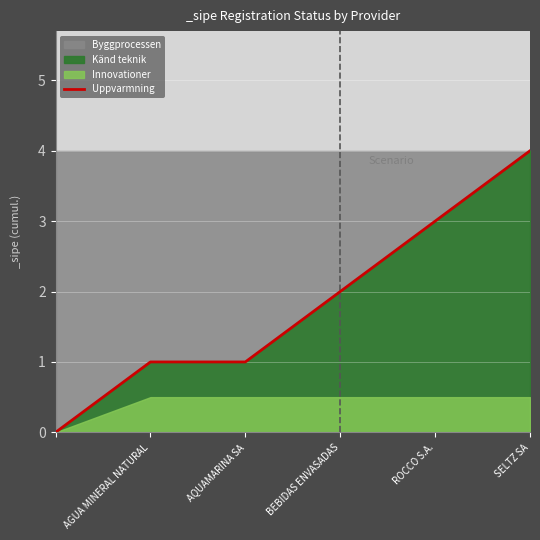

Read the Uppvarmning value at ROCCO S.A..

3